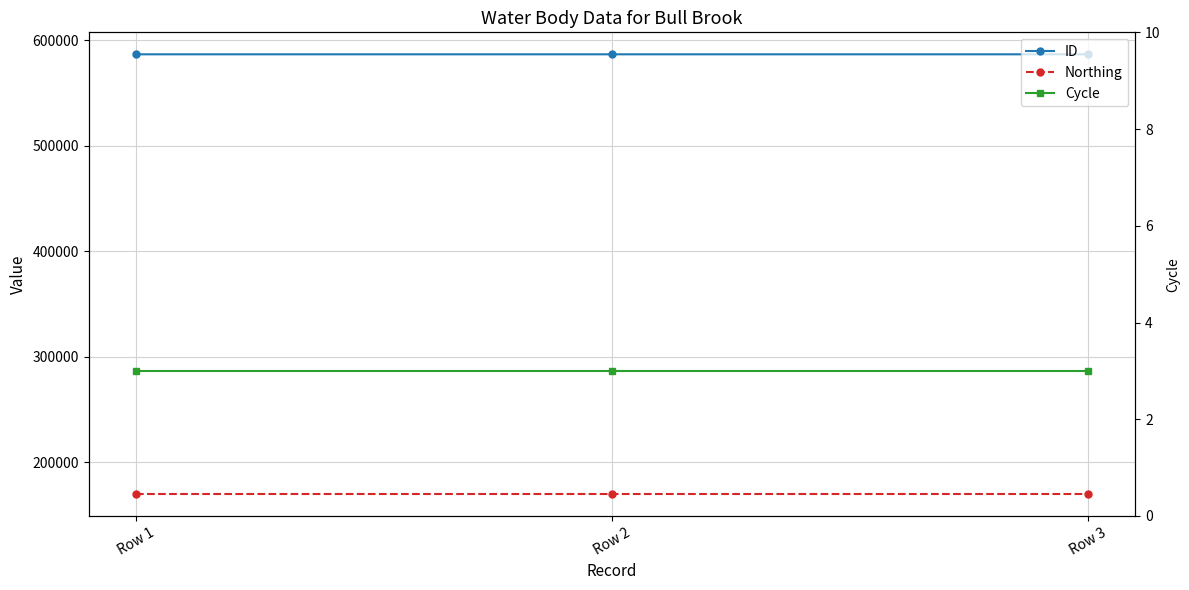

Reading left to right, list all the values displayed in this chart.

ID: Row 1=586829	Row 2=586831	Row 3=586830
Northing: Row 1=169928	Row 2=169928	Row 3=169928
Cycle: Row 1=3	Row 2=3	Row 3=3